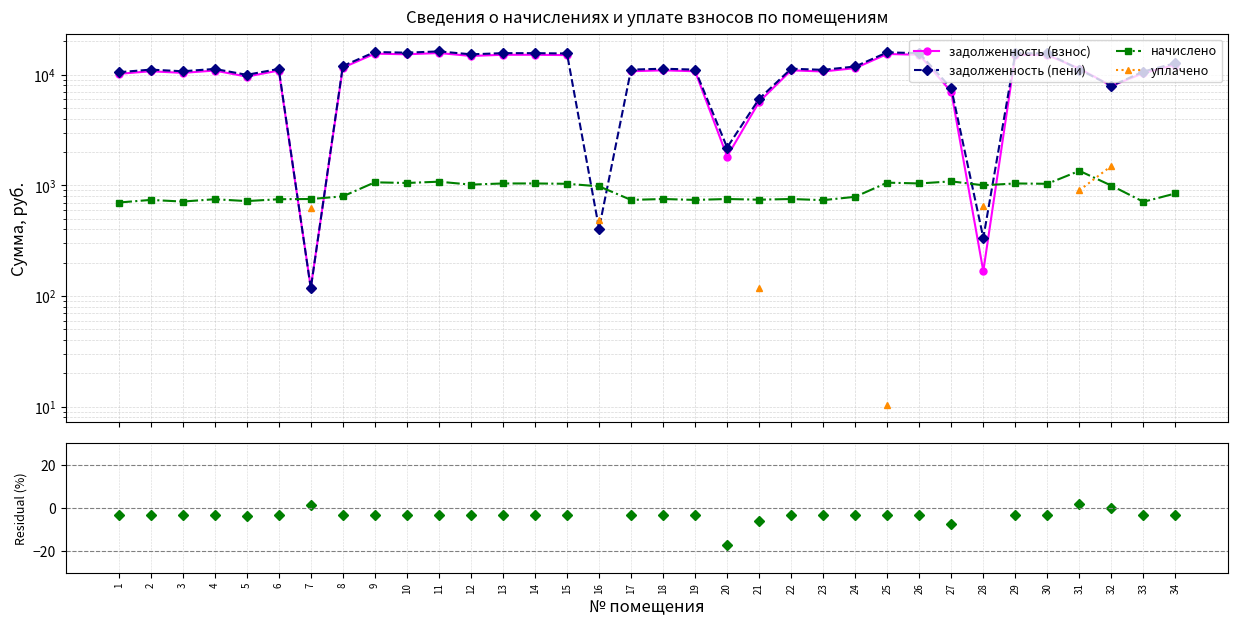

What is the difference between the highest and lowest values at 26?

15674.1